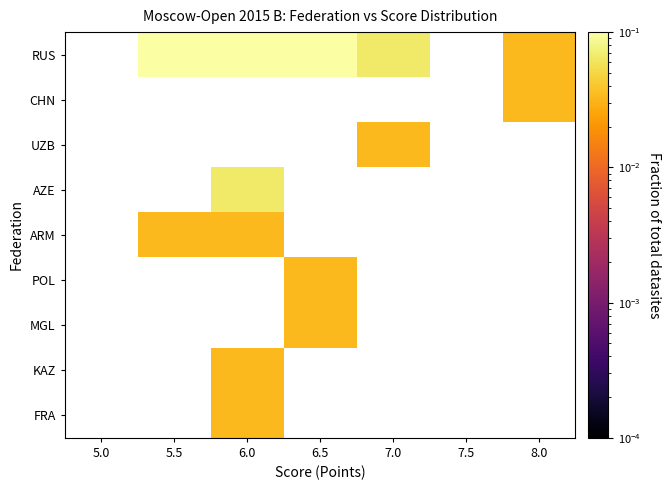

At 8.0, list the series in order from smallest to largest.

UZB, AZE, ARM, POL, MGL, KAZ, FRA, RUS, CHN